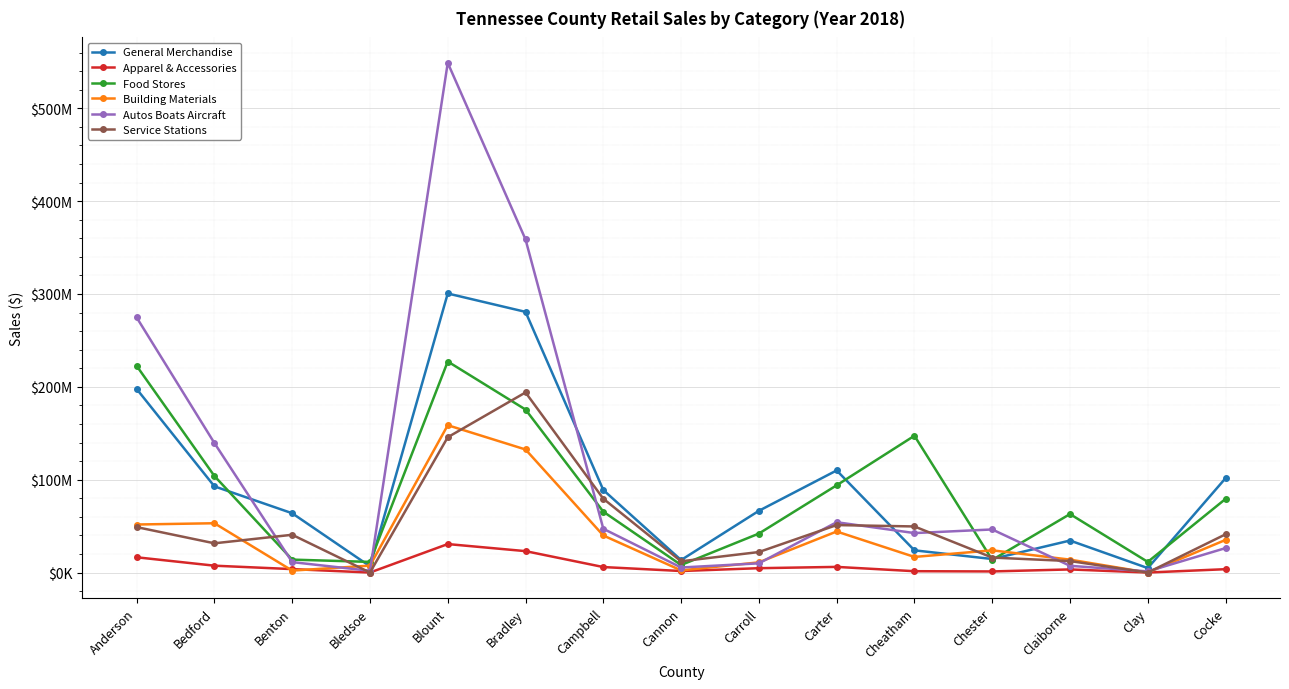

What is the maximum value for Building Materials?

158644079